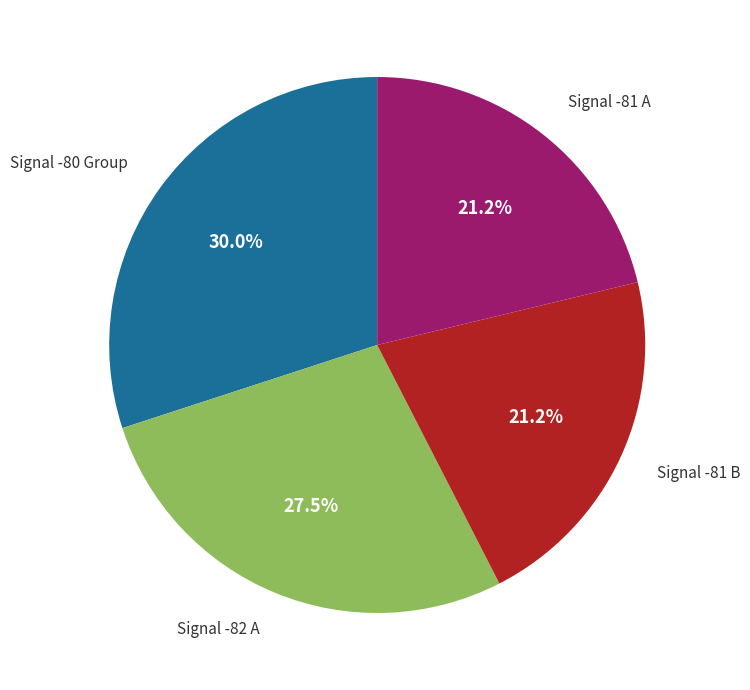

Is there any slice that represents more than half of the pie?

No